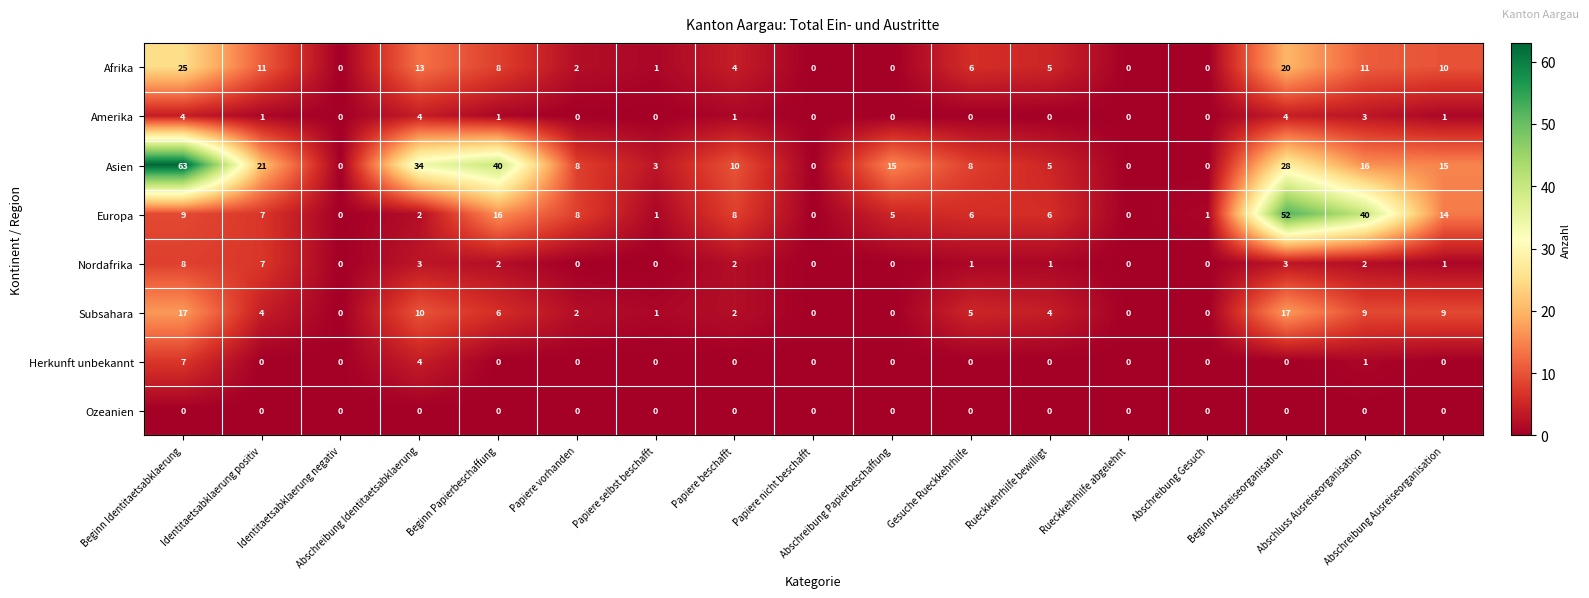

What is the sum of all Subsahara values?

86